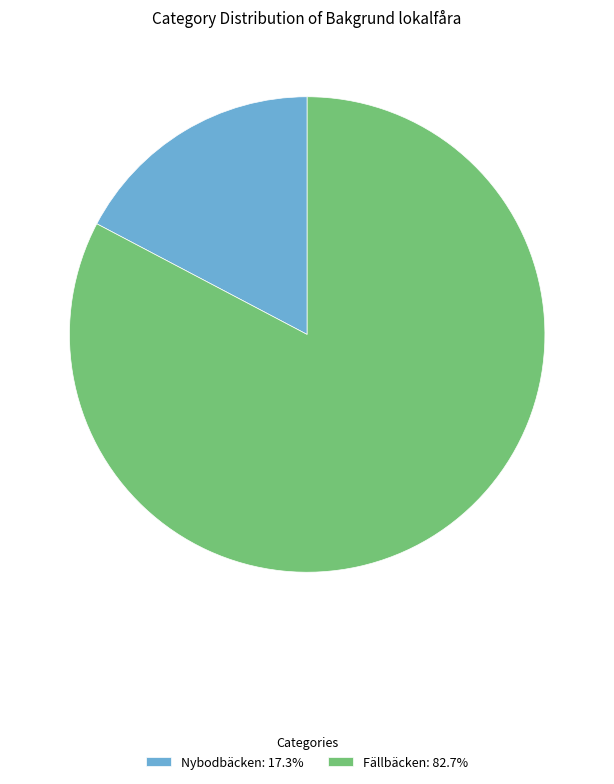

Which category has the smallest portion of the pie?

Nybodbäcken